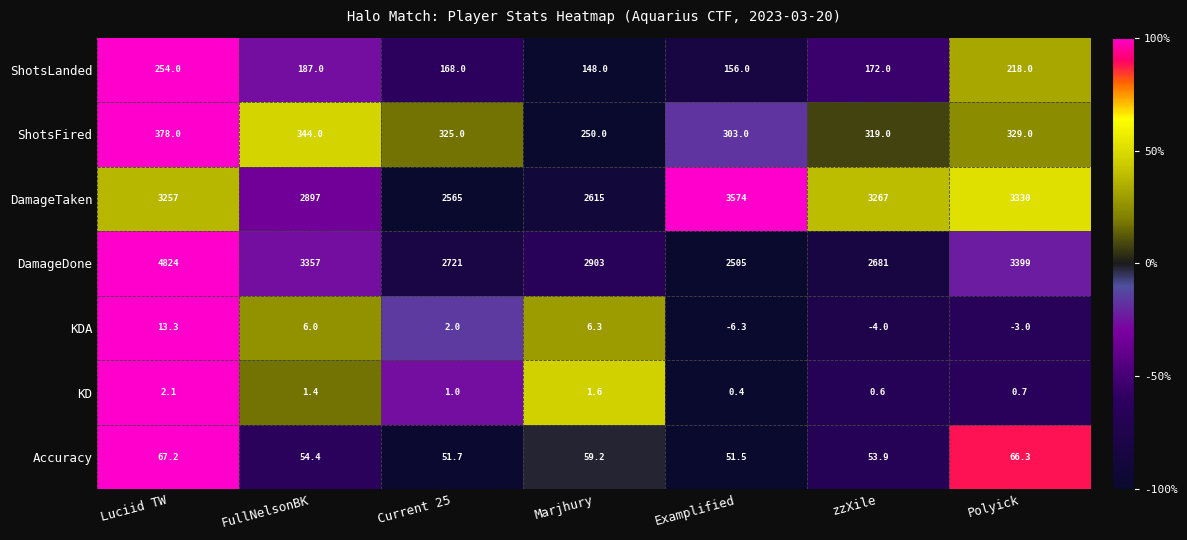

Rank the series at FullNelsonBK from lowest to highest value.

KD, KDA, Accuracy, ShotsLanded, ShotsFired, DamageTaken, DamageDone